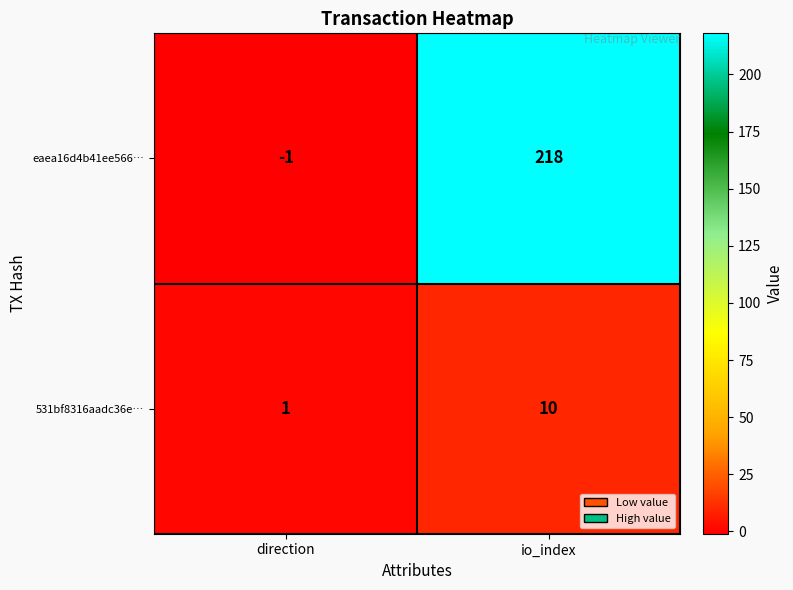

What value does the 531bf8316aadc36e… series have at io_index?

10